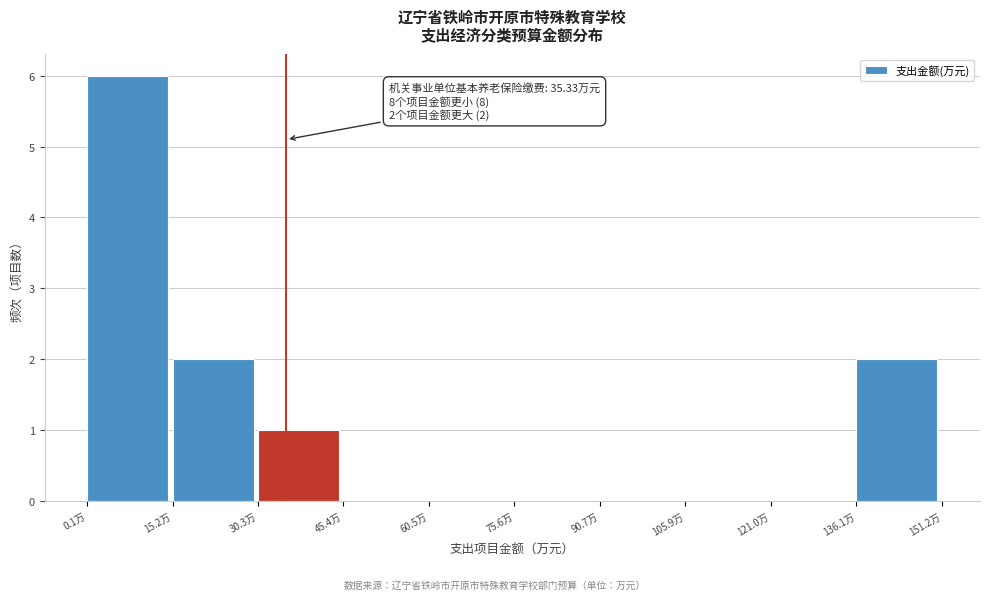

Over which range of the x-axis is the bar tallest?

0 to 16